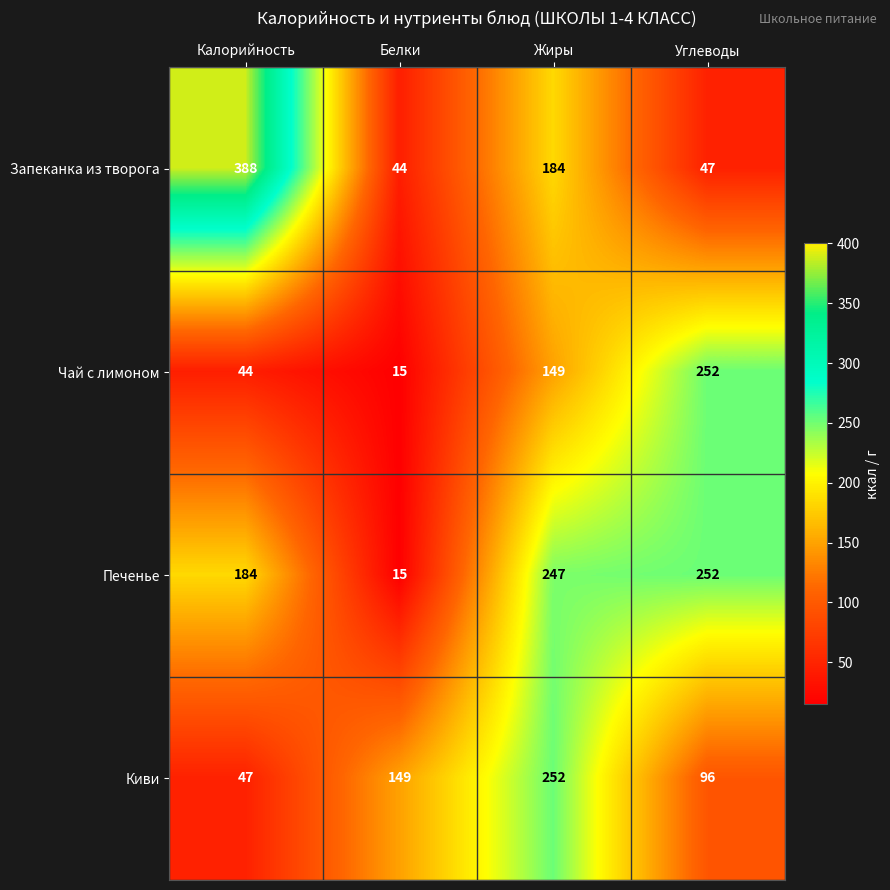

What value does the Запеканка из творога series have at Белки, to the nearest 10?

40